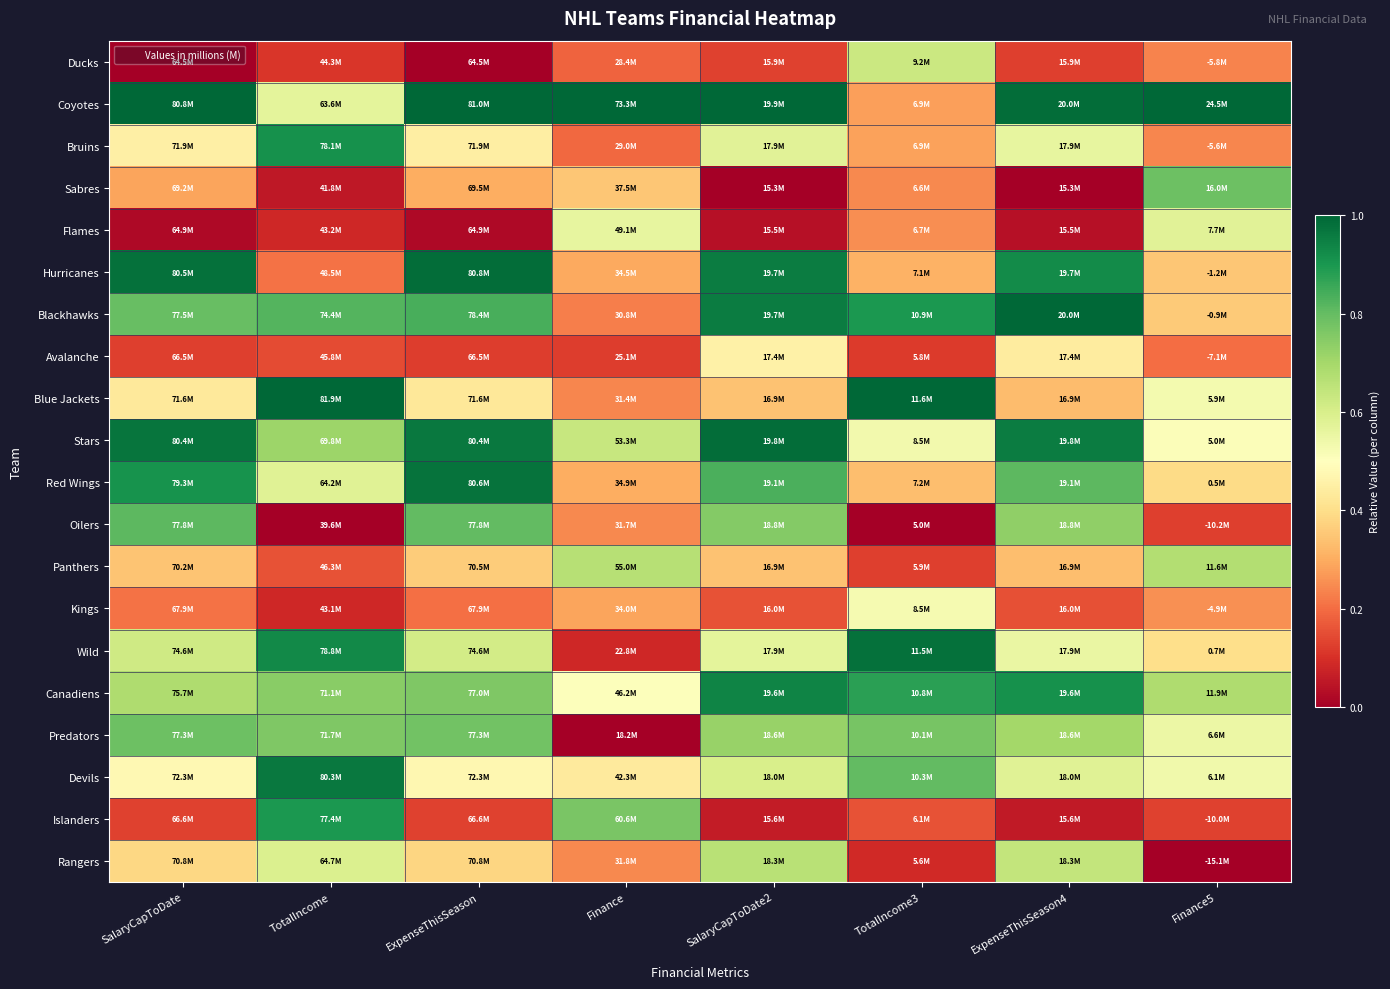

Which series has the largest total across all categories?

Coyotes